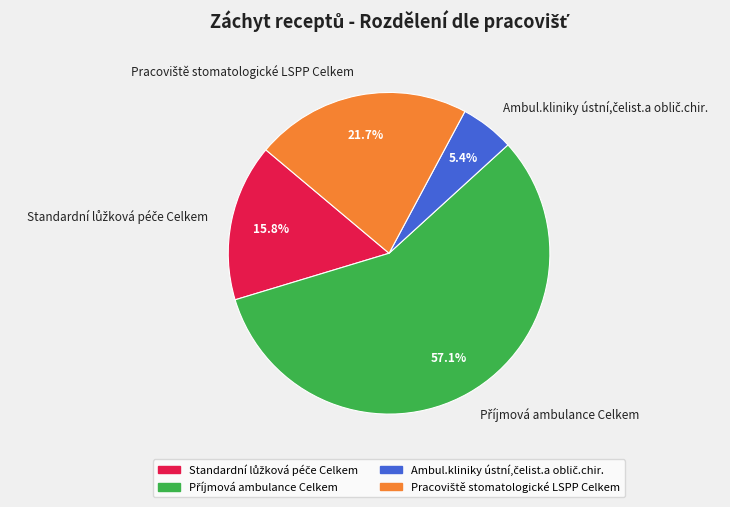

Is there any slice that represents more than half of the pie?

Yes